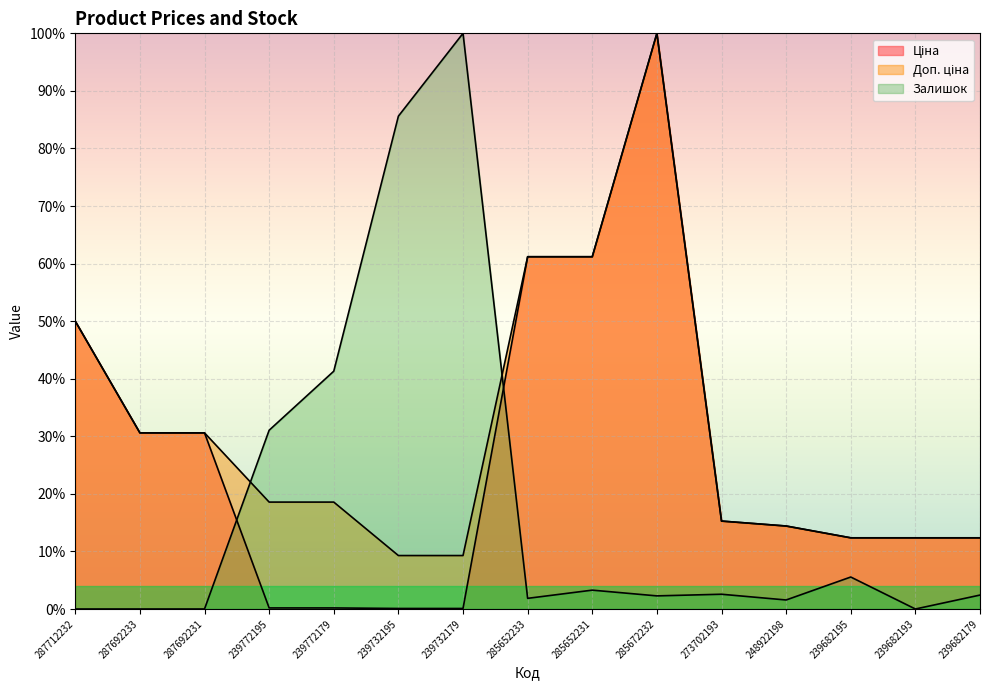

Which category has the highest value across all series?

285672232